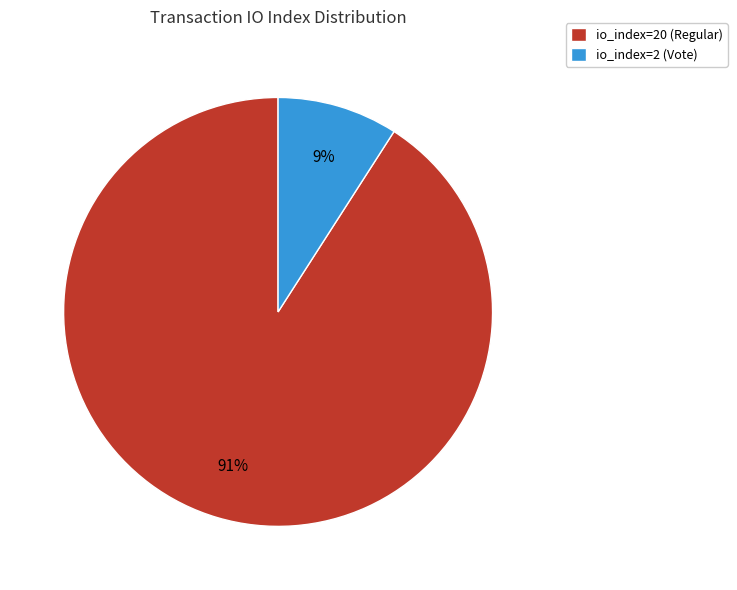

Combined, do io_index=2 (Vote) and io_index=20 (Regular) account for over 50%?

Yes